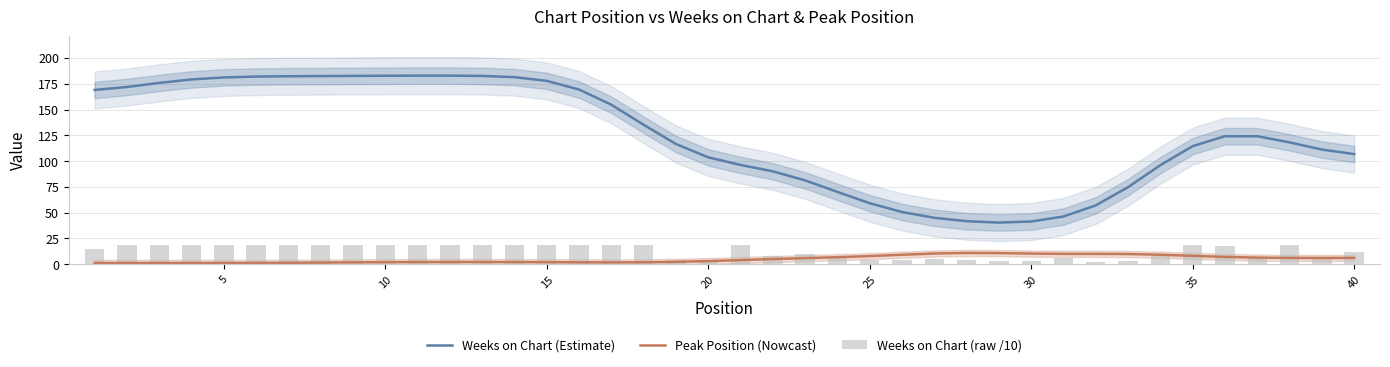

What are all the series names shown in the legend?

Weeks on Chart (Estimate), Peak Position (Nowcast), Weeks on Chart (raw /10)